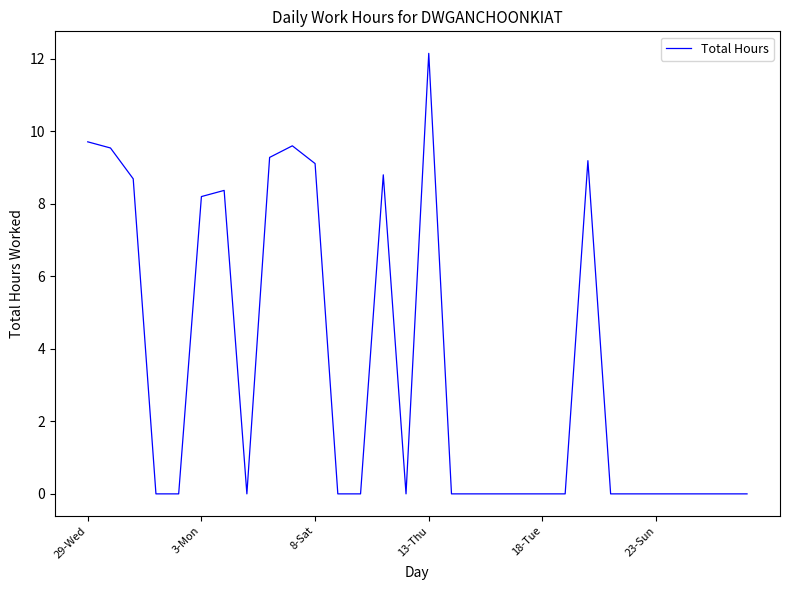

What is the average value?

3.4